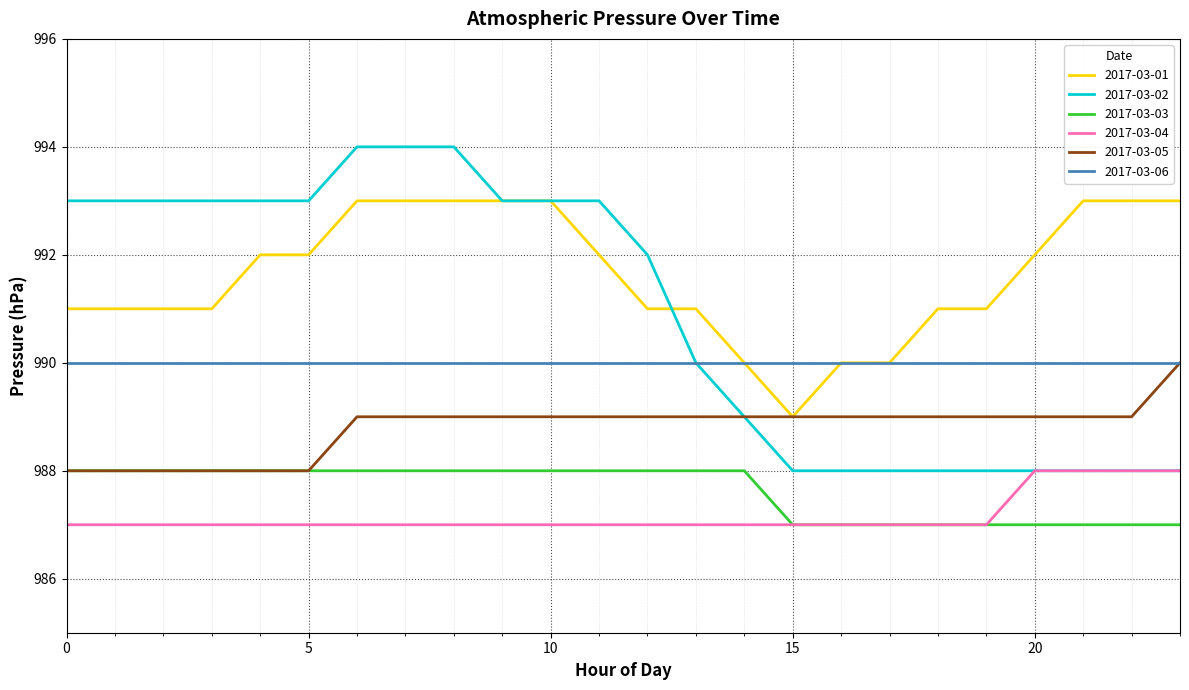

Which series has the widest spread of values?

2017-03-02